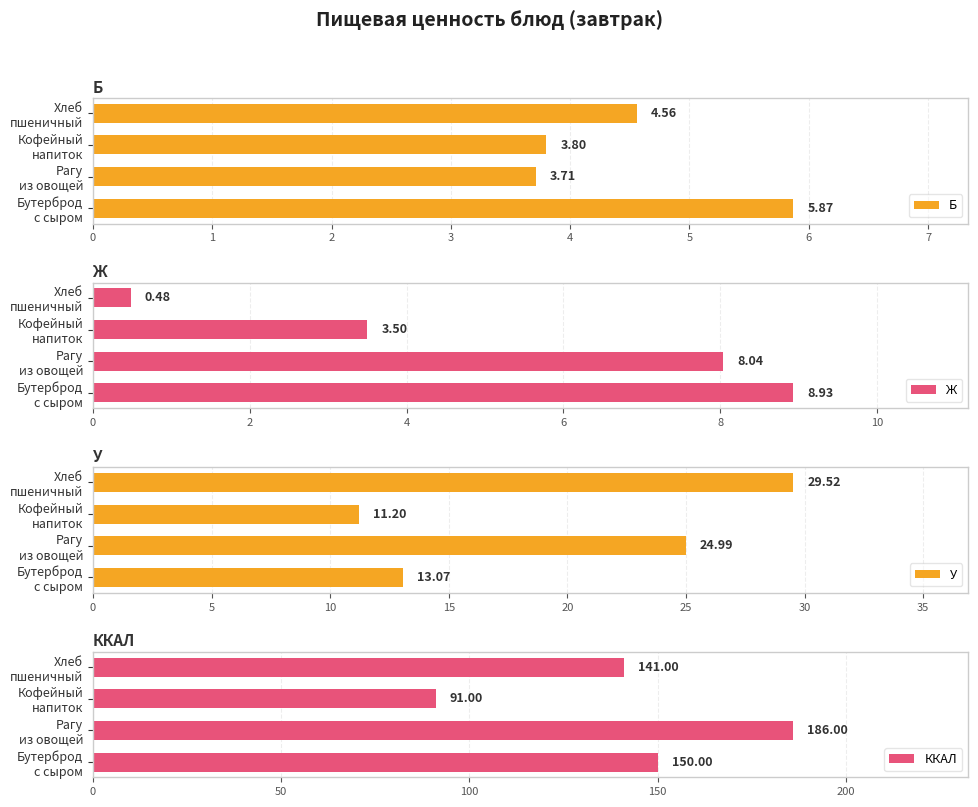

Is it true that Б equals 5.9 at 0?

True